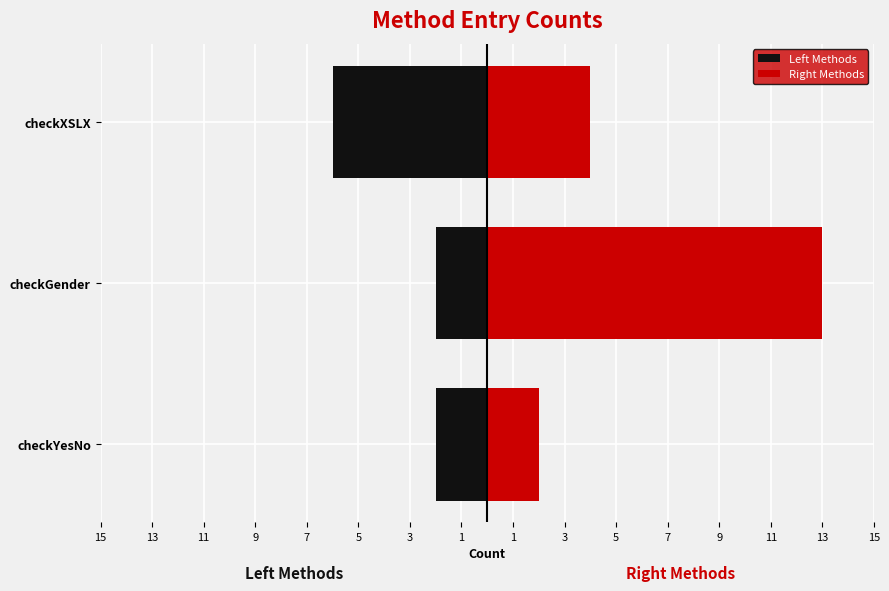

How many bars are there in each group?

2